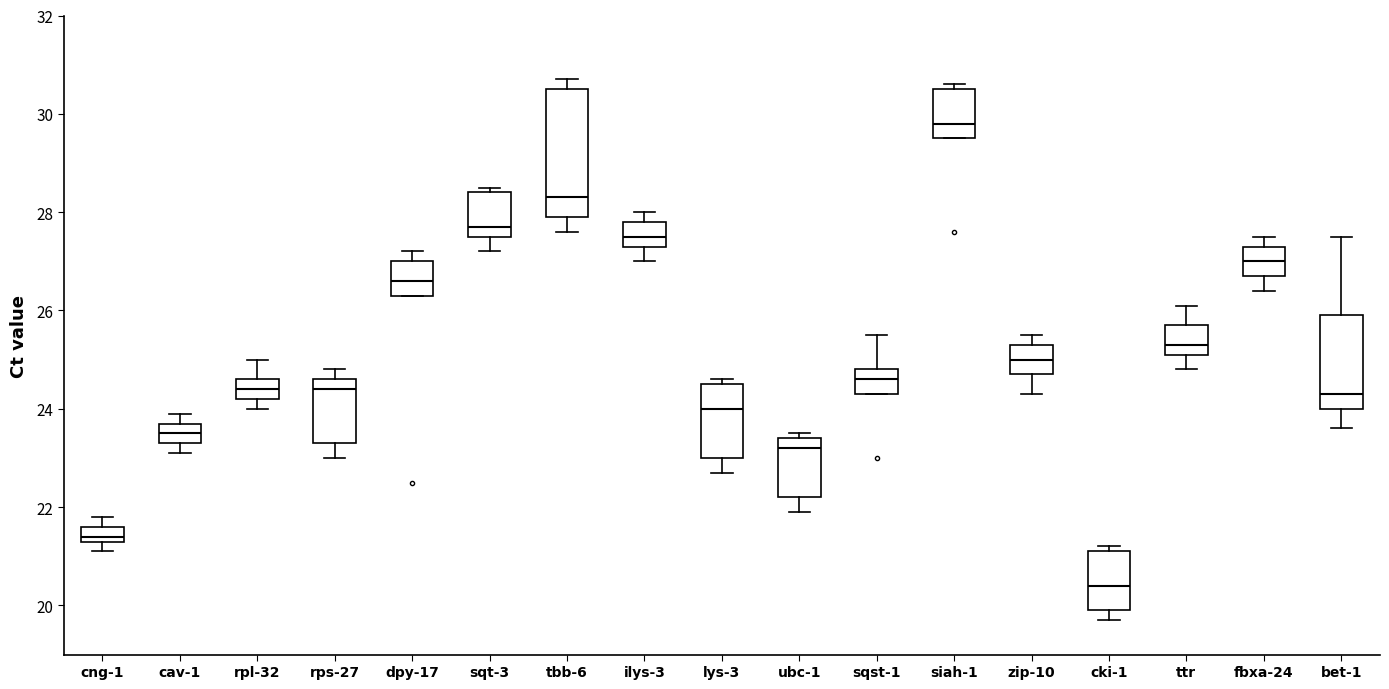

Where is the lower edge of the box for ubc-1 on the y-axis? The values are not printed on the chart, so give them approximately, as read against the axis.

22.2